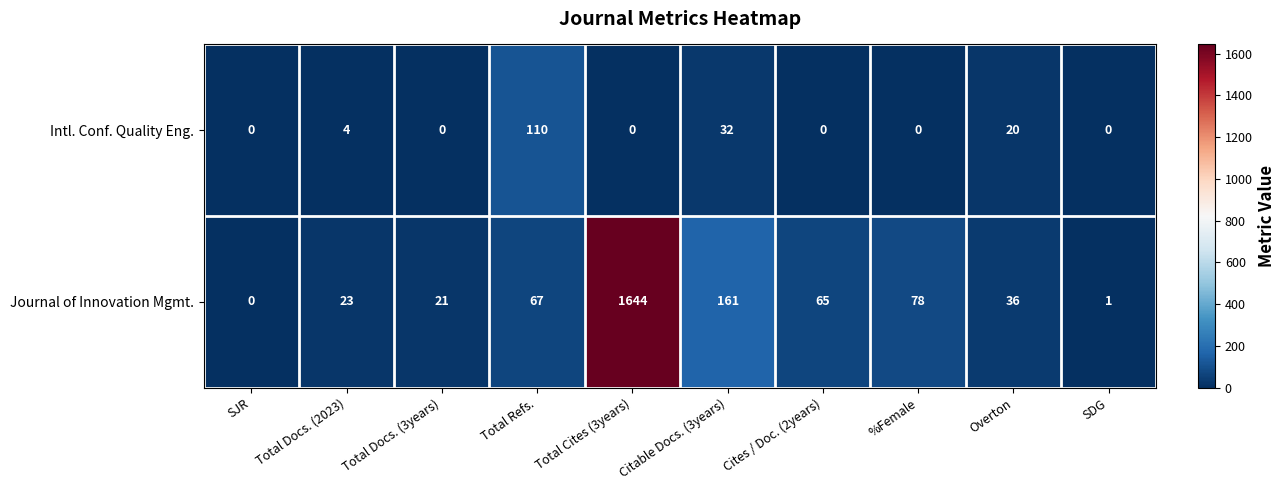

At which category is the sum across all series the highest?

Total Cites (3years)